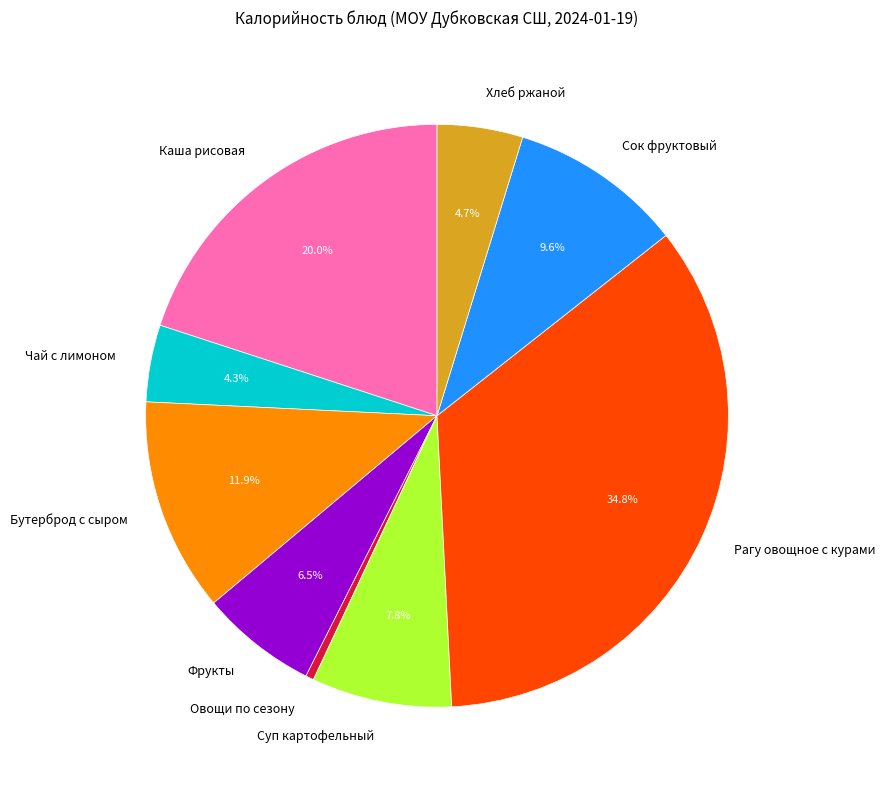

How many slices are in this pie chart?

9